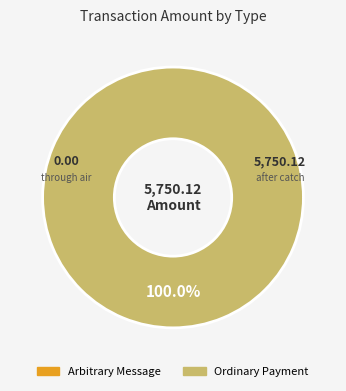

Which category has the biggest portion of the pie?

Ordinary Payment